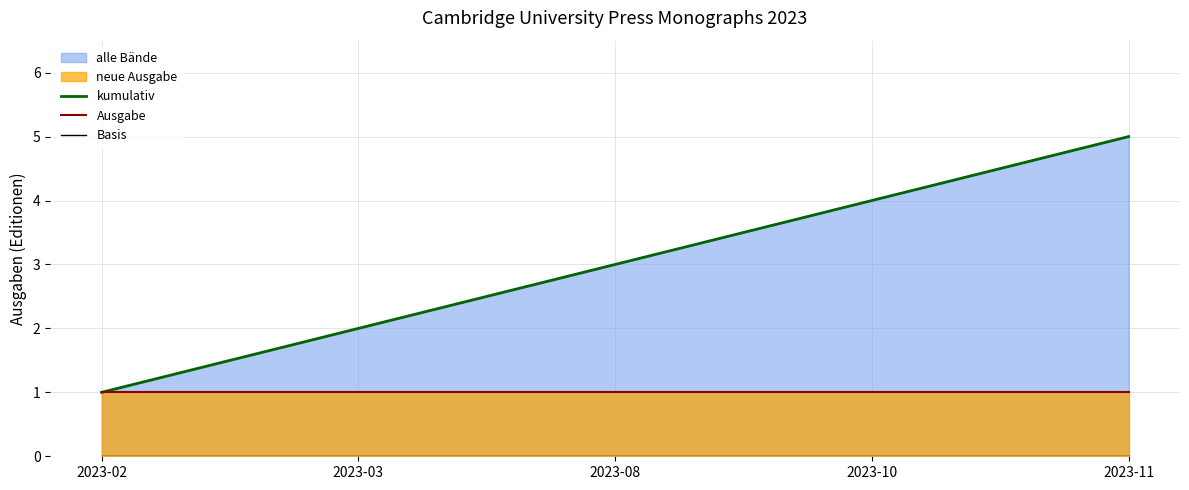

Reading right to left, transcribe all the data shown in this chart.

kumulativ: 2023-11=5	2023-10=4	2023-08=3	2023-03=2	2023-02=1
Ausgabe: 2023-11=1	2023-10=1	2023-08=1	2023-03=1	2023-02=1
Basis: 2023-11=0	2023-10=0	2023-08=0	2023-03=0	2023-02=0